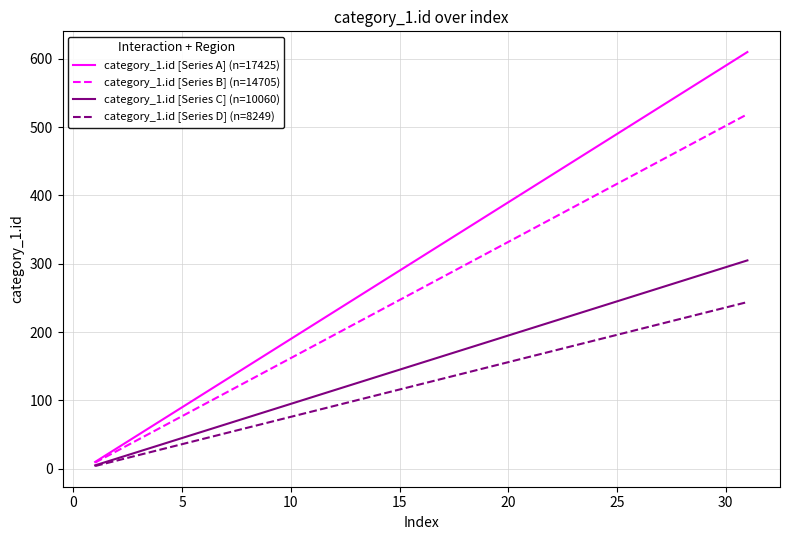

List the series in order of their overall mean, lowest first.

category_1.id [Series D] (n=8249), category_1.id [Series C] (n=10060), category_1.id [Series B] (n=14705), category_1.id [Series A] (n=17425)